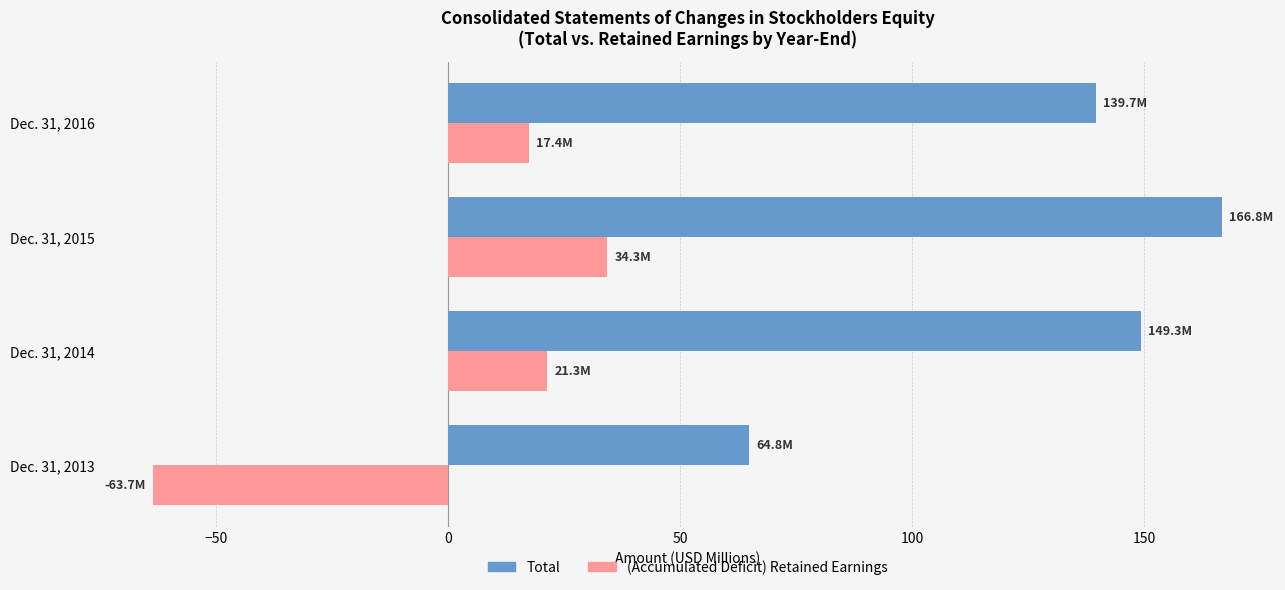

What are all the series names shown in the legend?

Total, (Accumulated Deficit) Retained Earnings